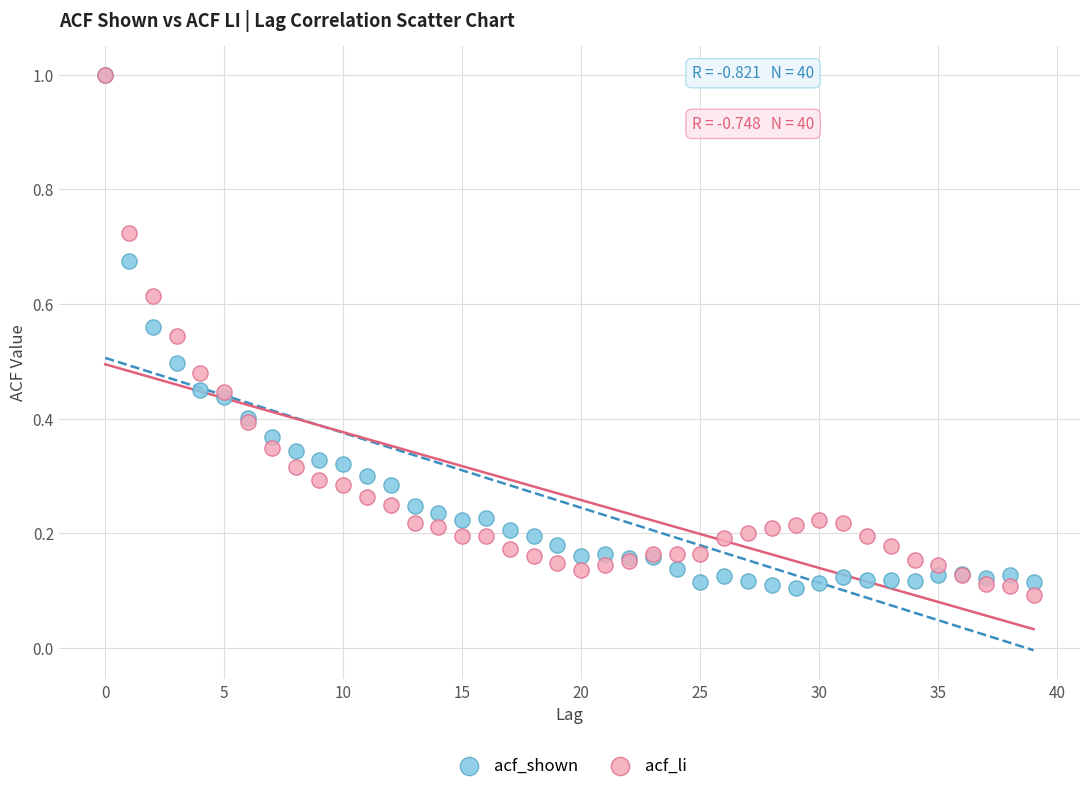

What are all the series names shown in the legend?

acf_shown, acf_li